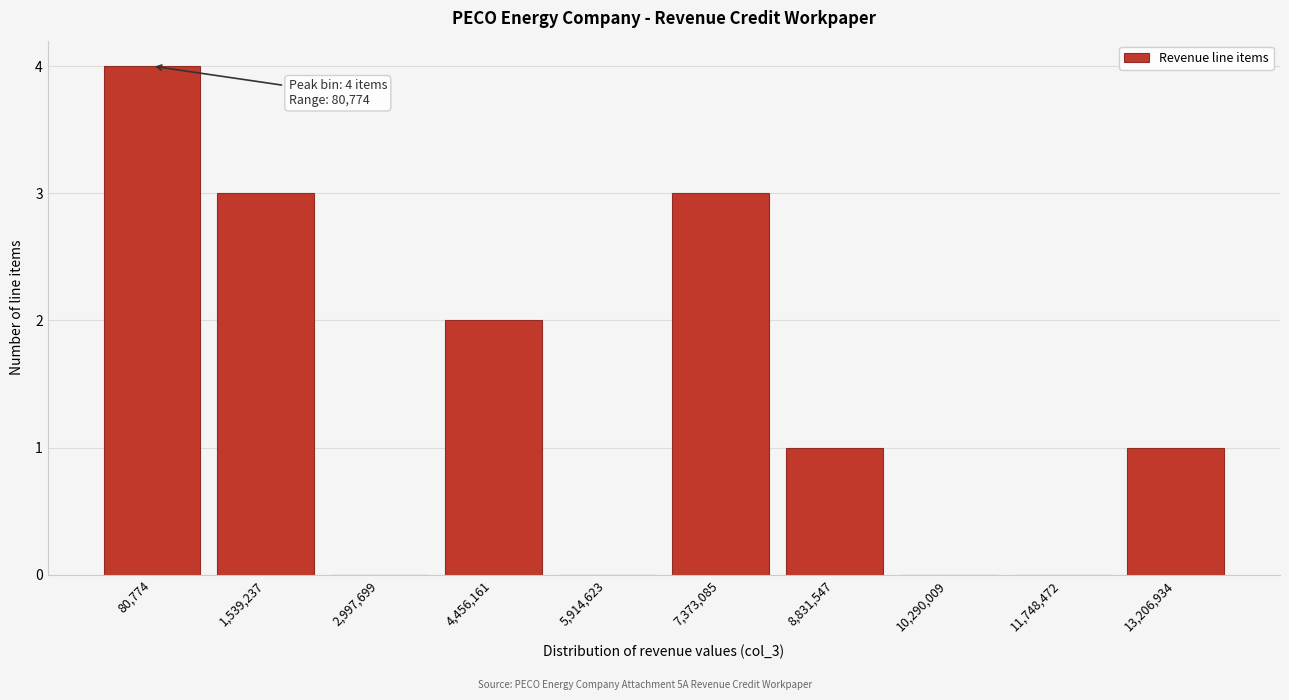

Reading right to left, transcribe all the data shown in this chart.

13,206,934=1	11,748,472=0	10,290,009=0	8,831,547=1	7,373,085=3	5,914,623=0	4,456,161=2	2,997,699=0	1,539,237=3	80,774=4